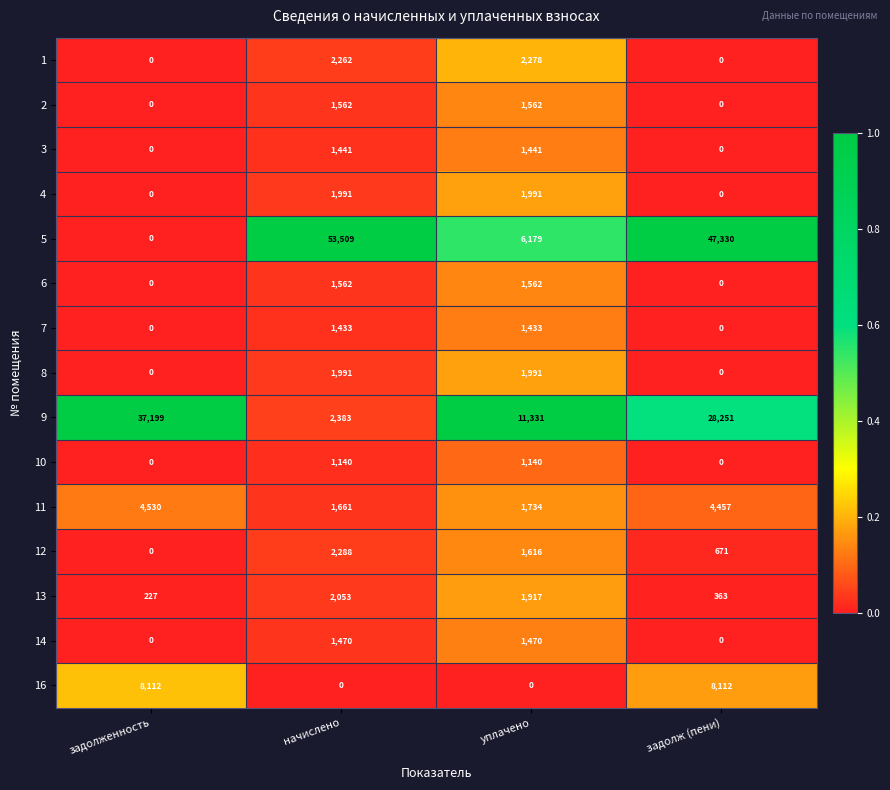

How many 16 values are between 0 and 8112?

4